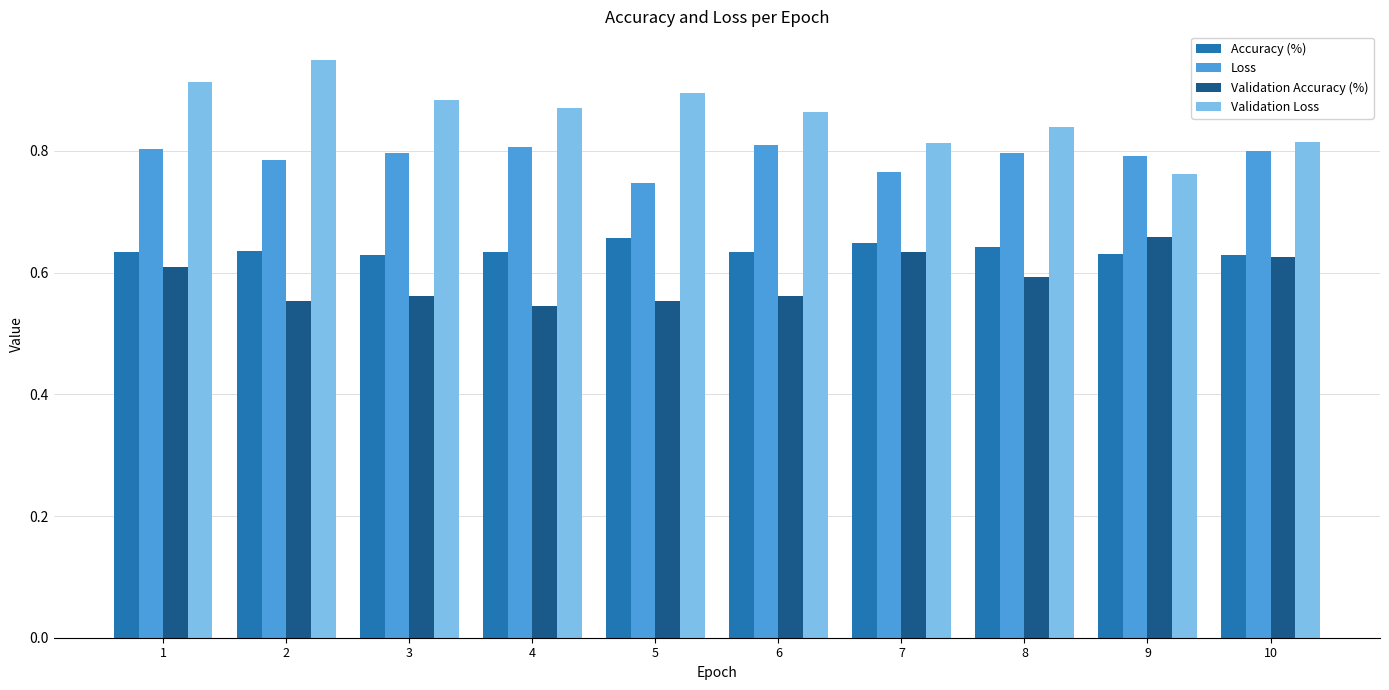

True or false: Validation Accuracy (%) has a value of 0.6 at 7.

True